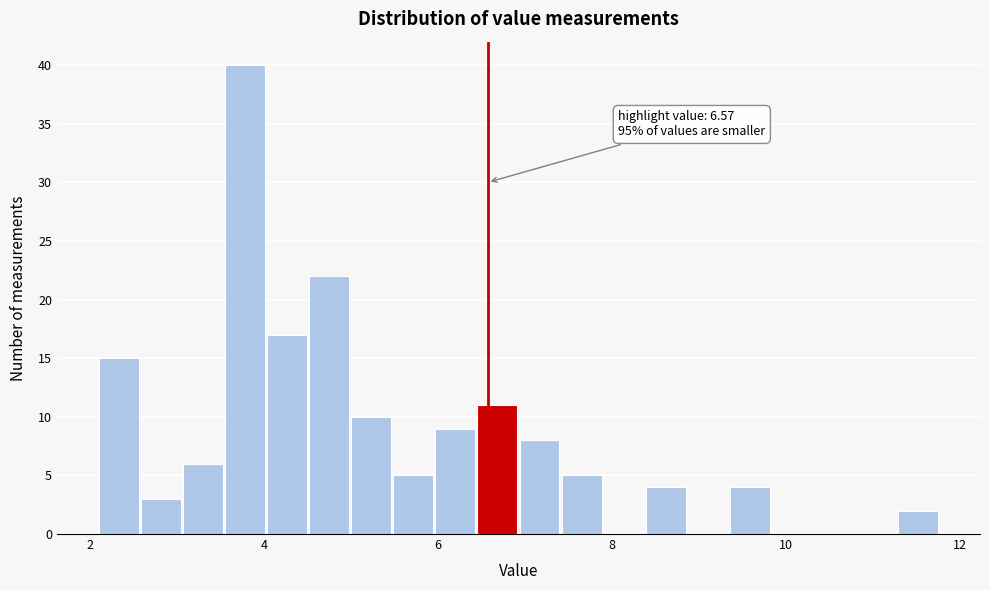

Around what value on the x-axis is the tallest bar? Give the approximate position of its centre, as read against the axis.

3.8